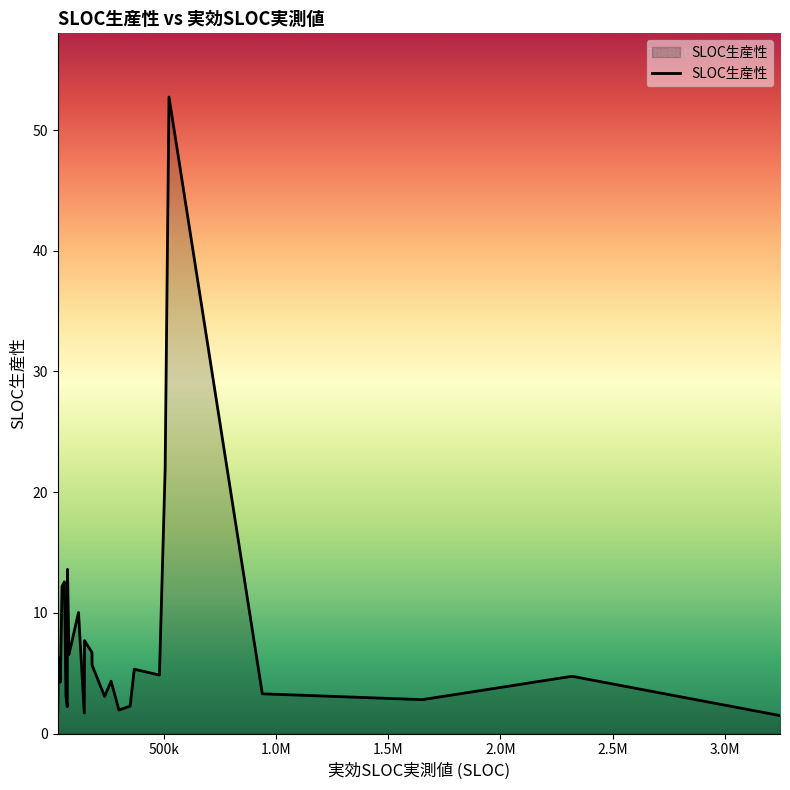

What is the maximum value shown in the chart?

52.7